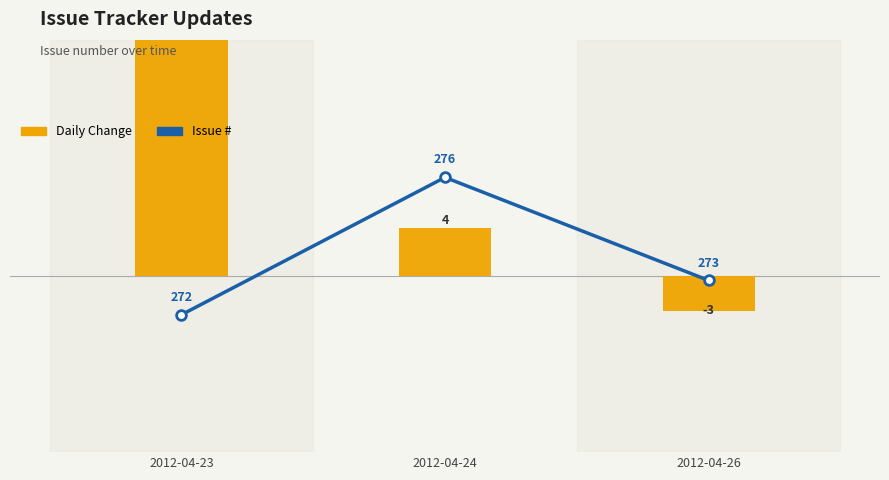

Which series has the widest spread of values?

Daily Change